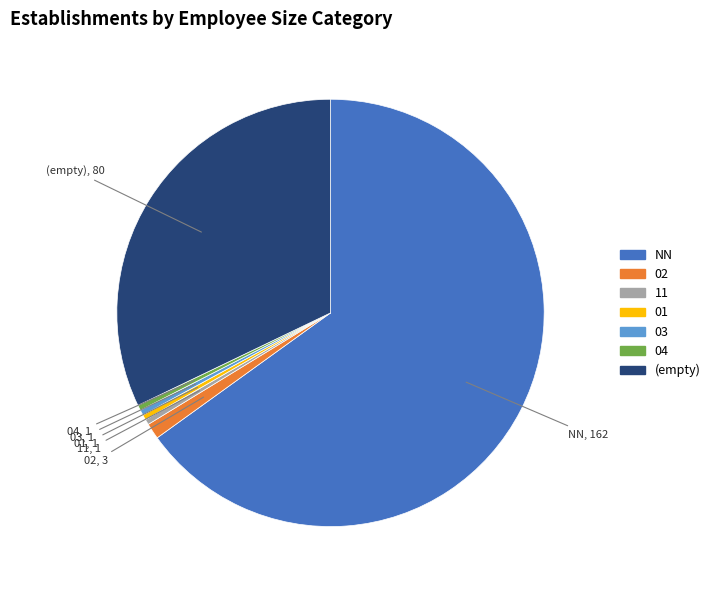

Is there any slice that represents more than half of the pie?

Yes